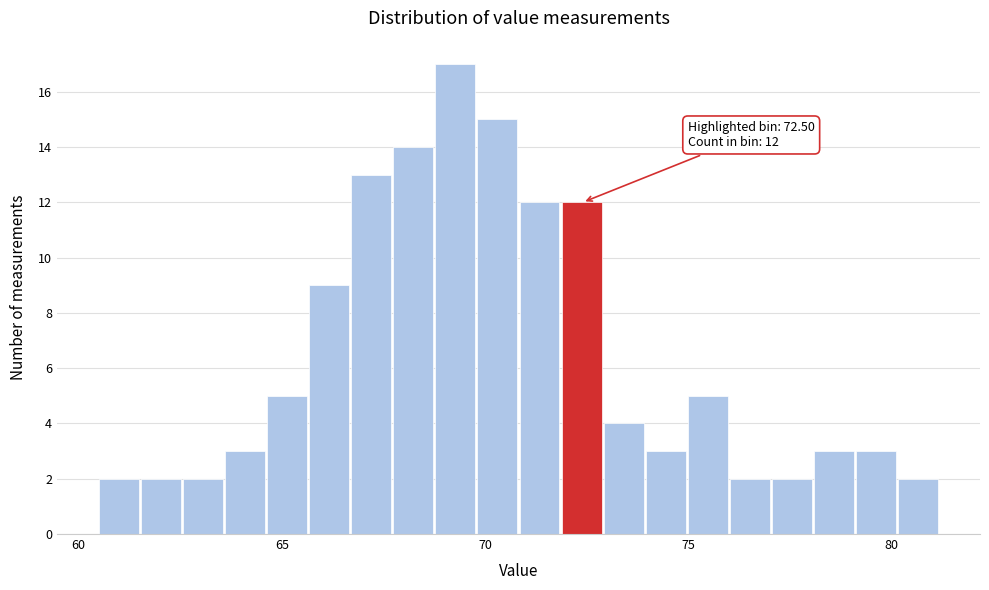

Read against the x-axis, roughly where is the centre of the tallest bar?

69.5